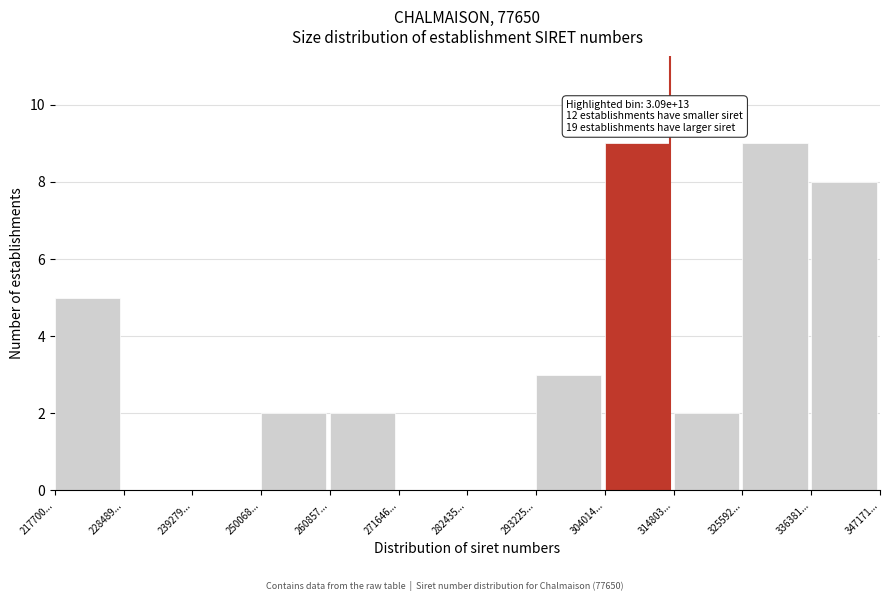

Reading right to left, list all the values displayed in this chart.

336381...=8	325592...=9	314803...=2	304014...=9	293225...=3	282435...=0	271646...=0	260857...=2	250068...=2	239279...=0	228489...=0	217700...=5